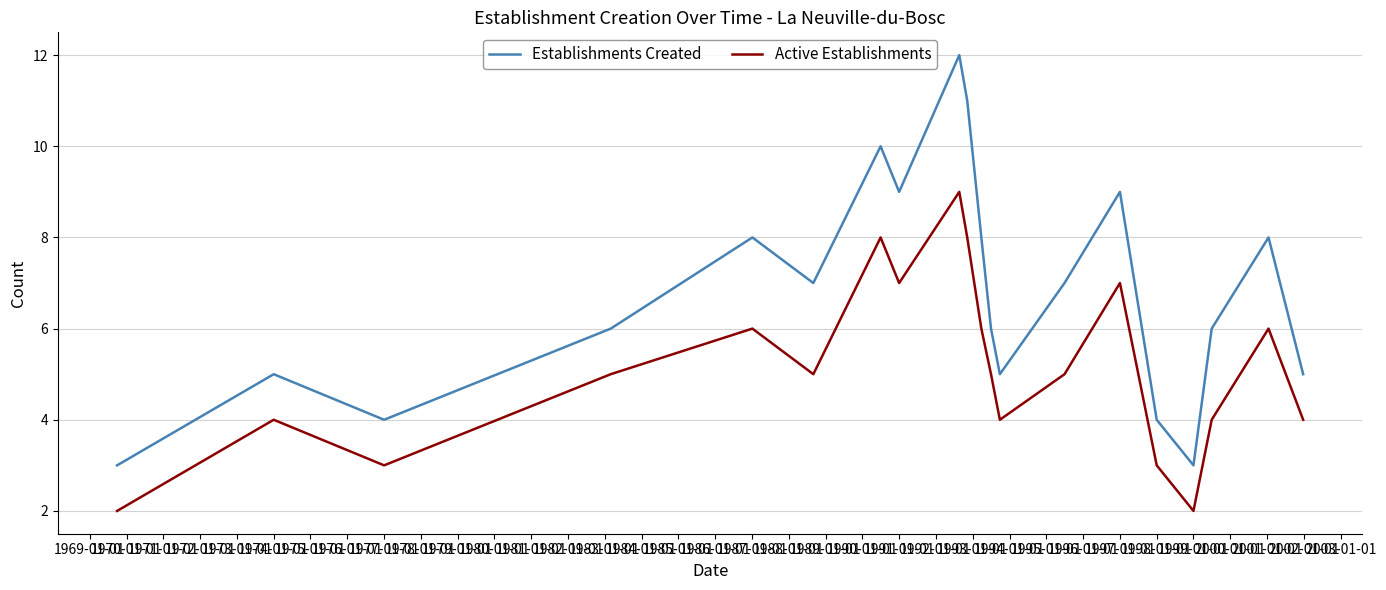

Which series has the largest total across all categories?

Establishments Created